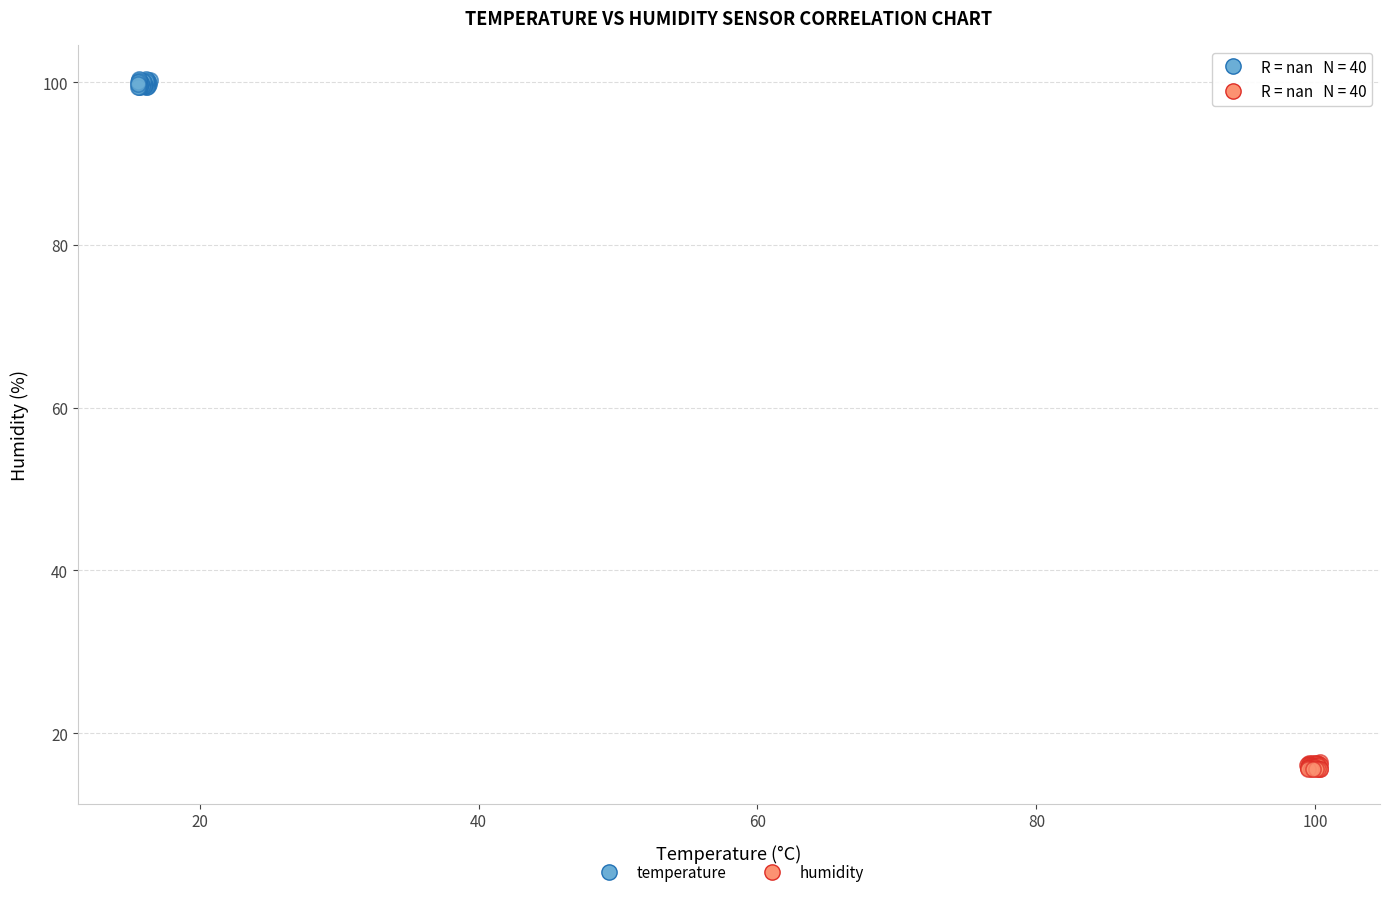

Which series reaches the minimum Y coordinate?

humidity